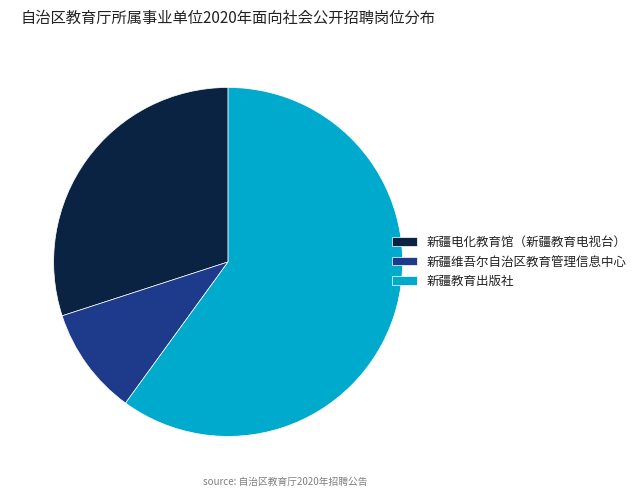

Which has a higher value, 新疆教育出版社 or 新疆维吾尔自治区教育管理信息中心?

新疆教育出版社